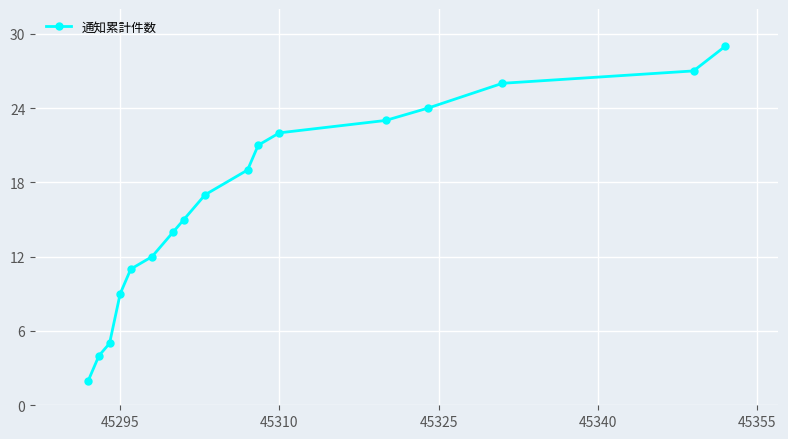

What is the greatest value displayed?

29